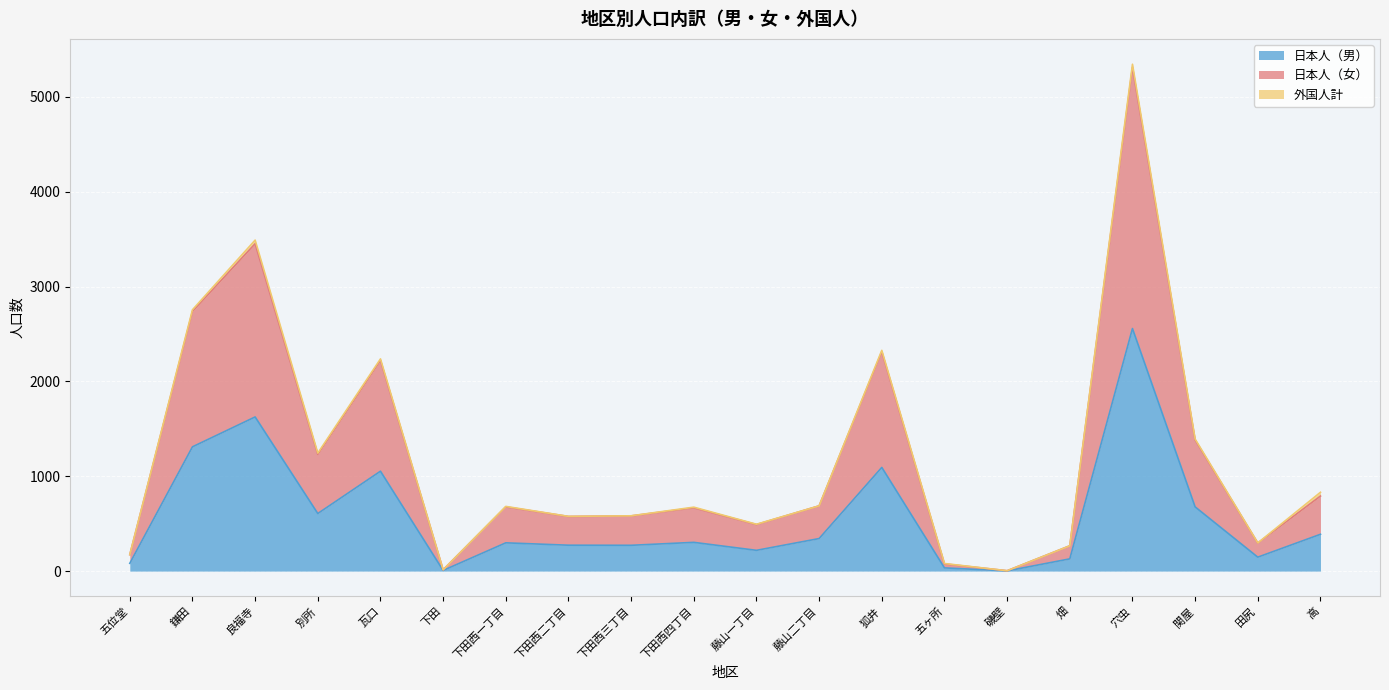

Is it true that 日本人（男） equals 2 at 磯壁?

True